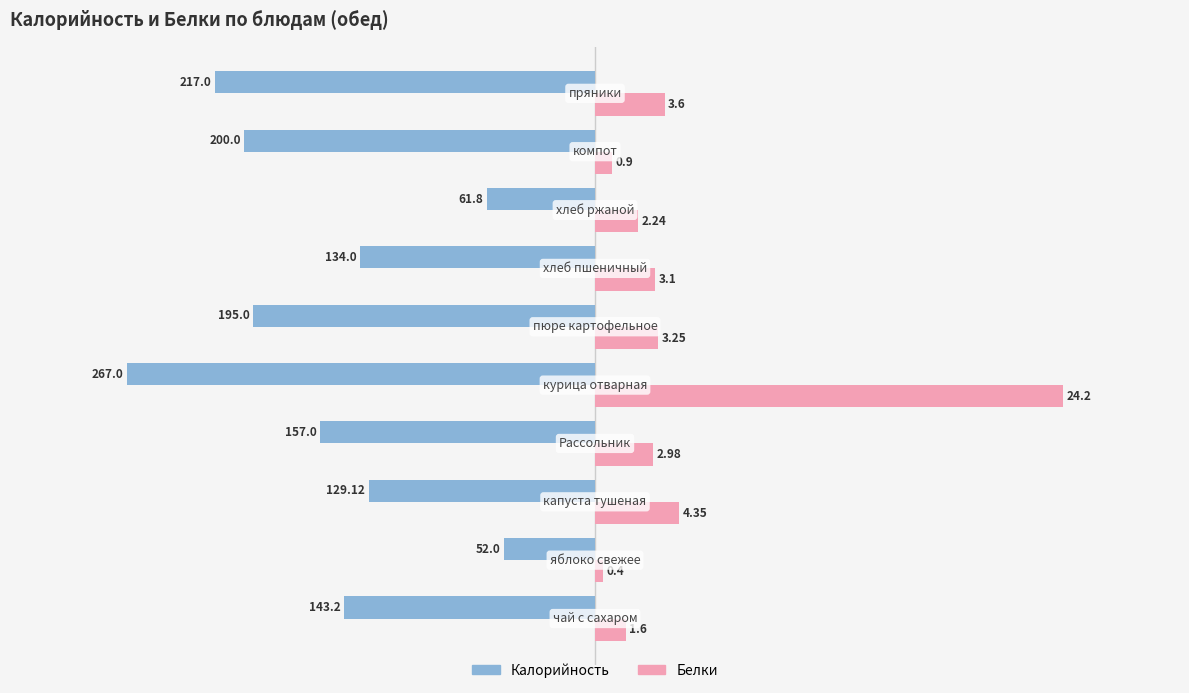

Reading left to right, transcribe all the data shown in this chart.

Калорийность: -143.2	-52.0	-129.1	-157.0	-267.0	-195.0	-134.0	-61.8	-200.0	-217.0
Белки (масштаб): 17.7	4.4	48.0	32.9	267.0	35.9	34.2	24.7	9.9	39.7